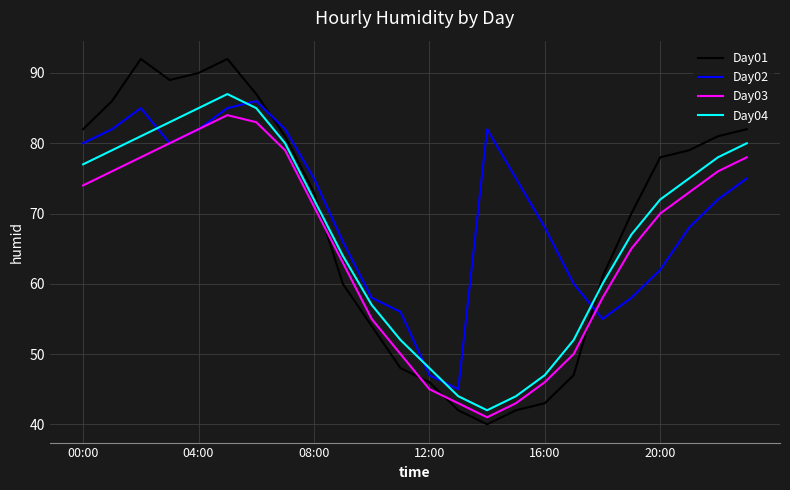

True or false: Day02 and Day04 intersect in this chart.

True